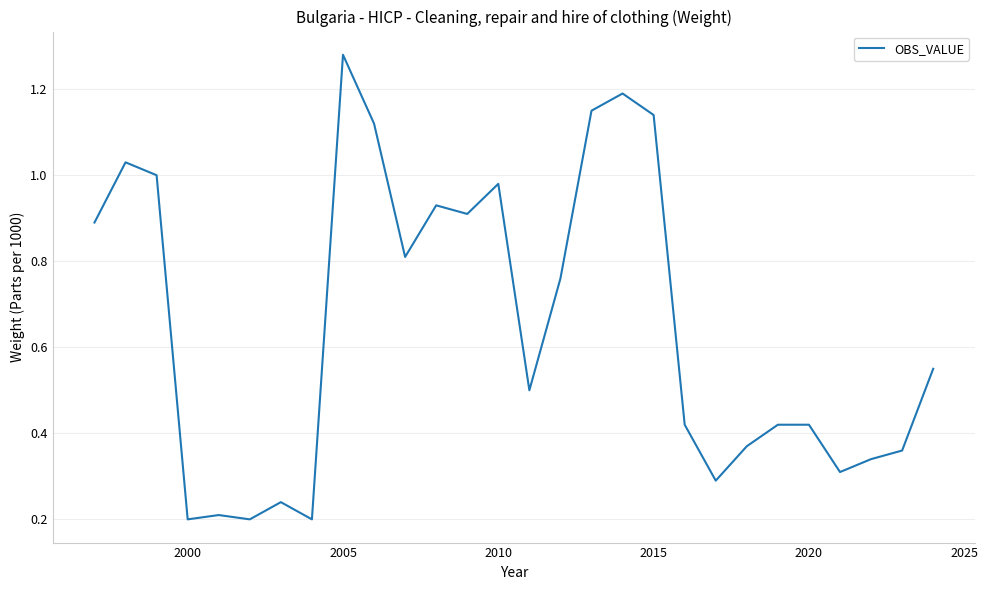

Which category has the highest value across all series?

2005